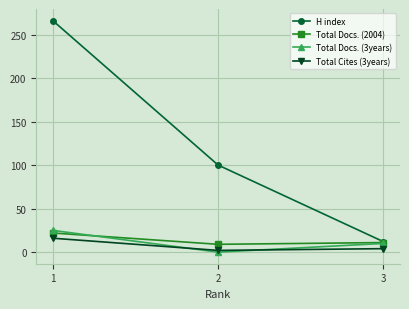

What is the highest value of the Total Docs. (3years) series?

25